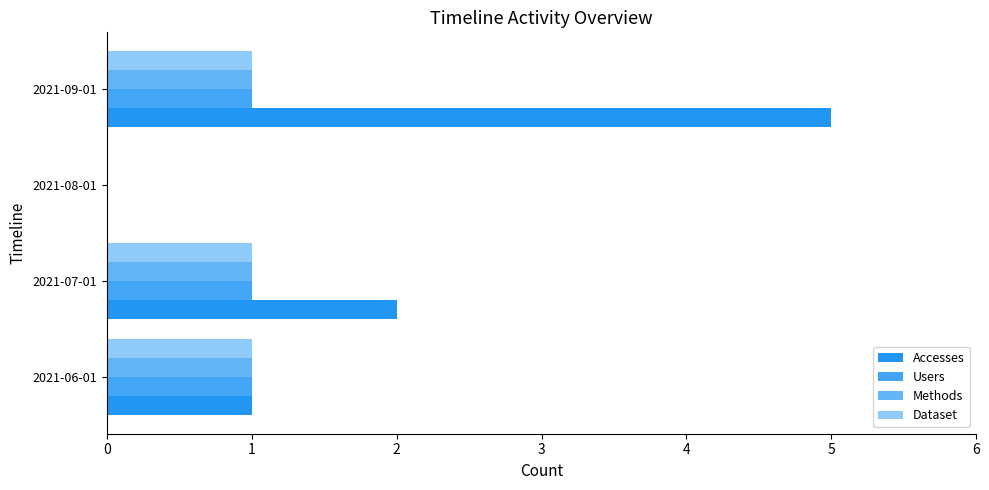

Rank the categories by Accesses value from highest to lowest.

2021-09-01, 2021-07-01, 2021-06-01, 2021-08-01